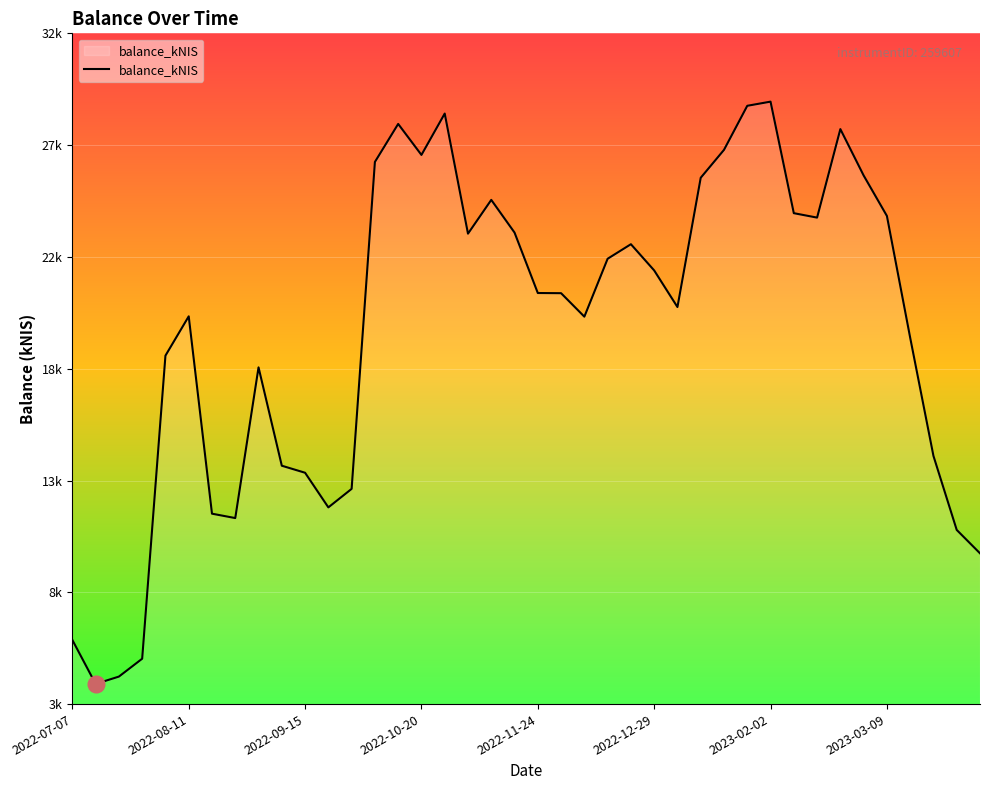

How many interior local valleys (lower than both neighbors) does the data have?

8